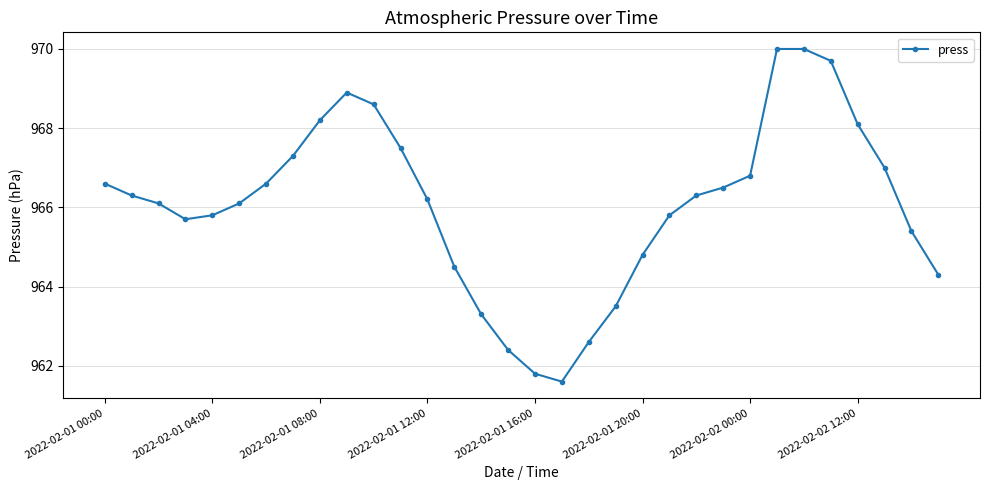

What is the smallest value displayed?

961.6